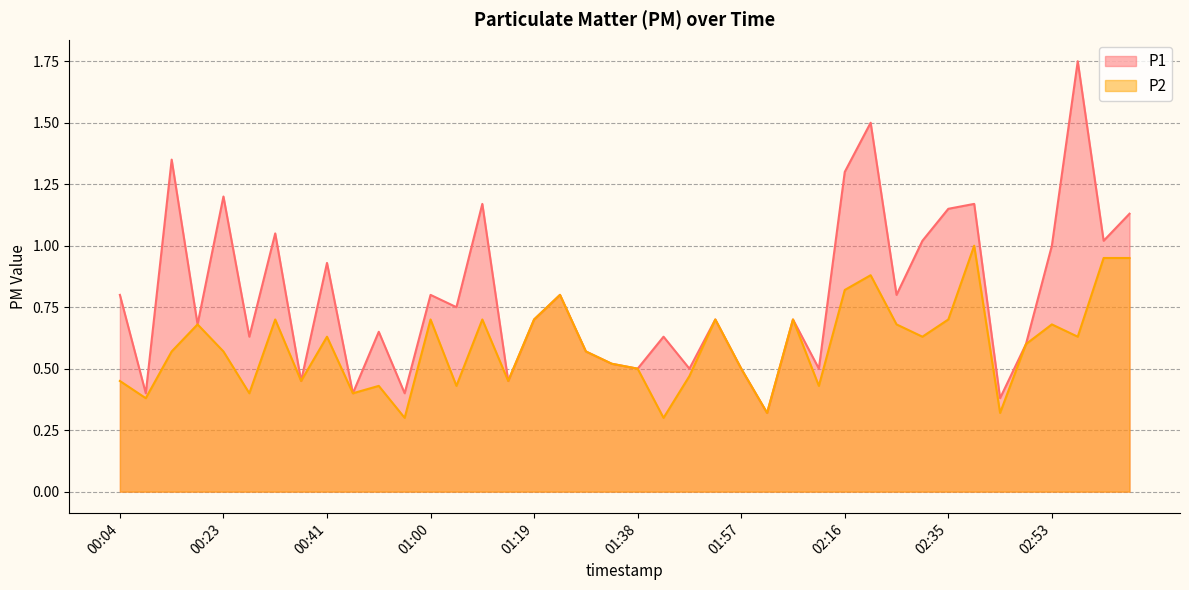

True or false: P2 has a value of 0.2 at 00:51.

False